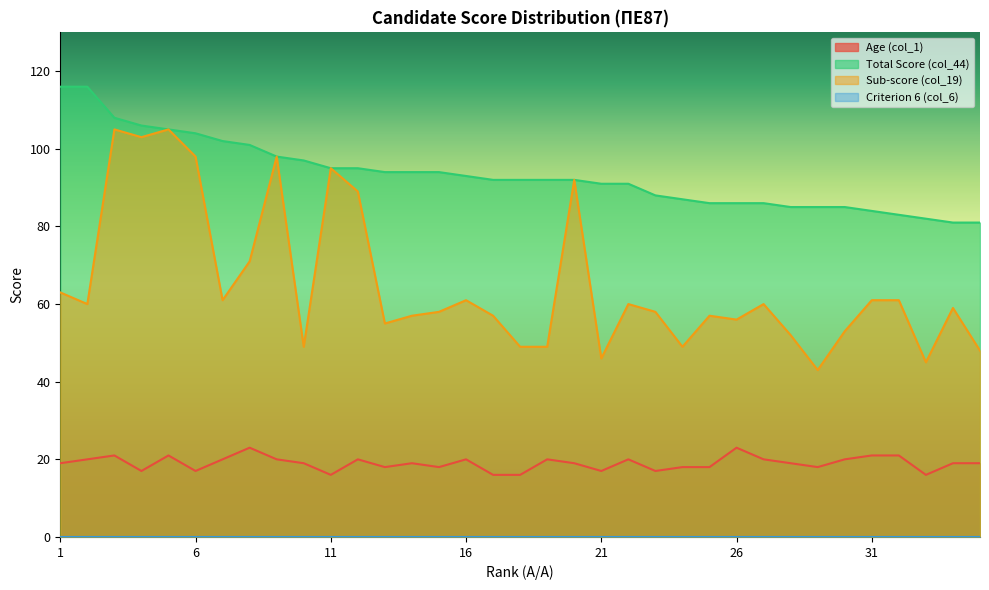

Which series has the largest total across all categories?

Total Score (col_44)